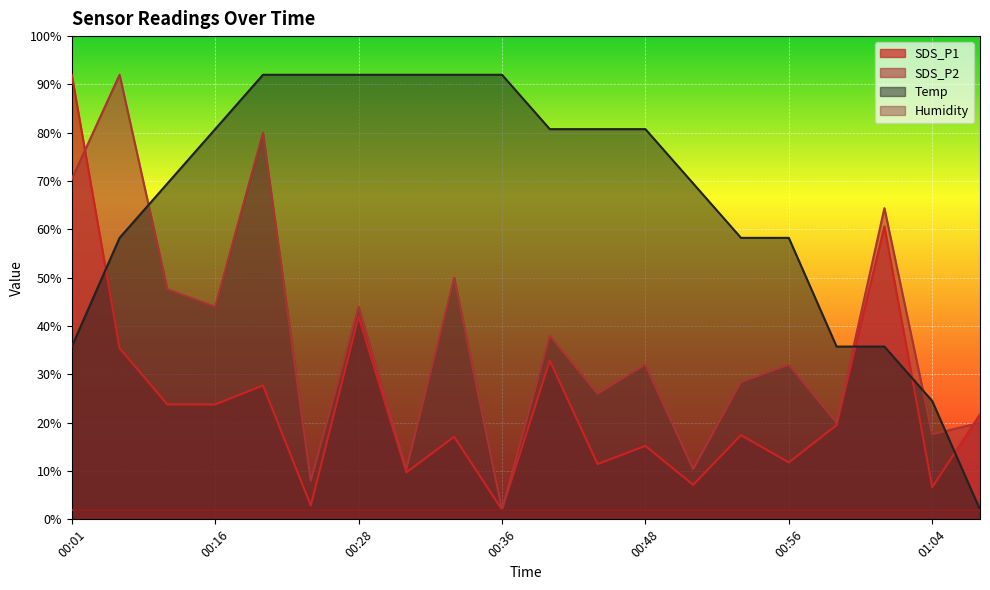

True or false: SDS_P1 and SDS_P2 intersect in this chart.

True